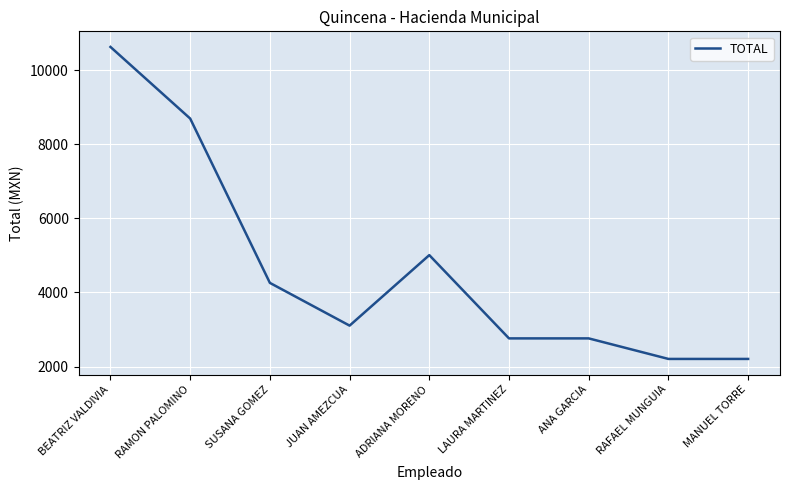

Approximately how many times larger is the value at MANUEL TORRE compared to LAURA MARTINEZ?

0.8